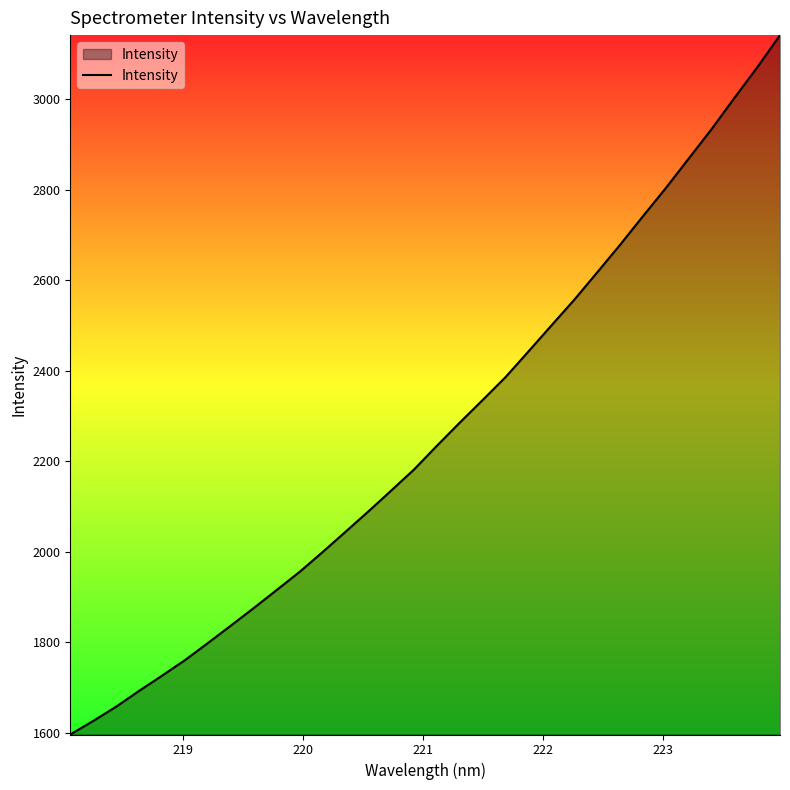

What is the maximum value shown in the chart?

3142.1